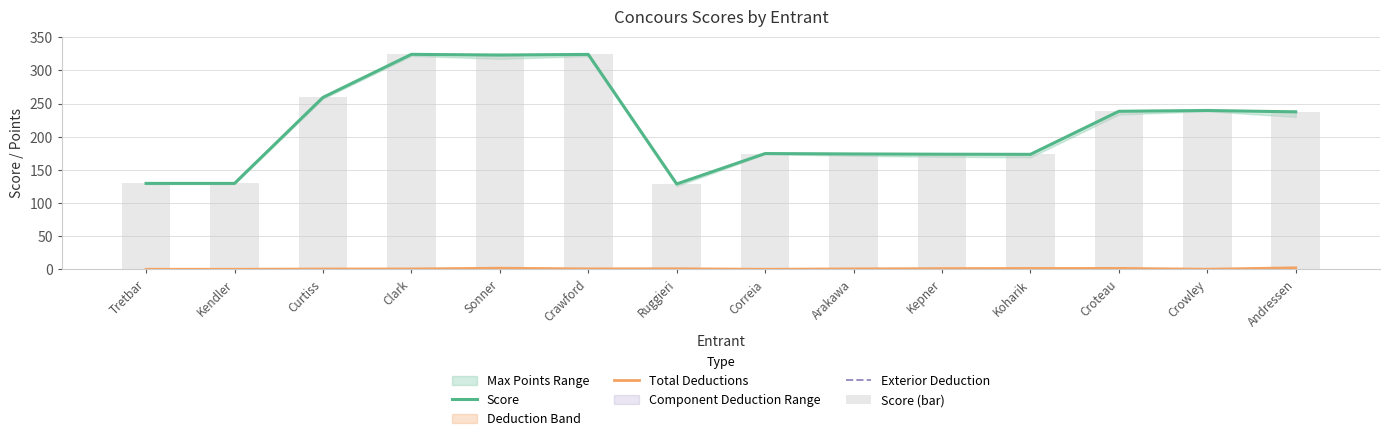

At which label does Score reach its minimum?

Ruggieri